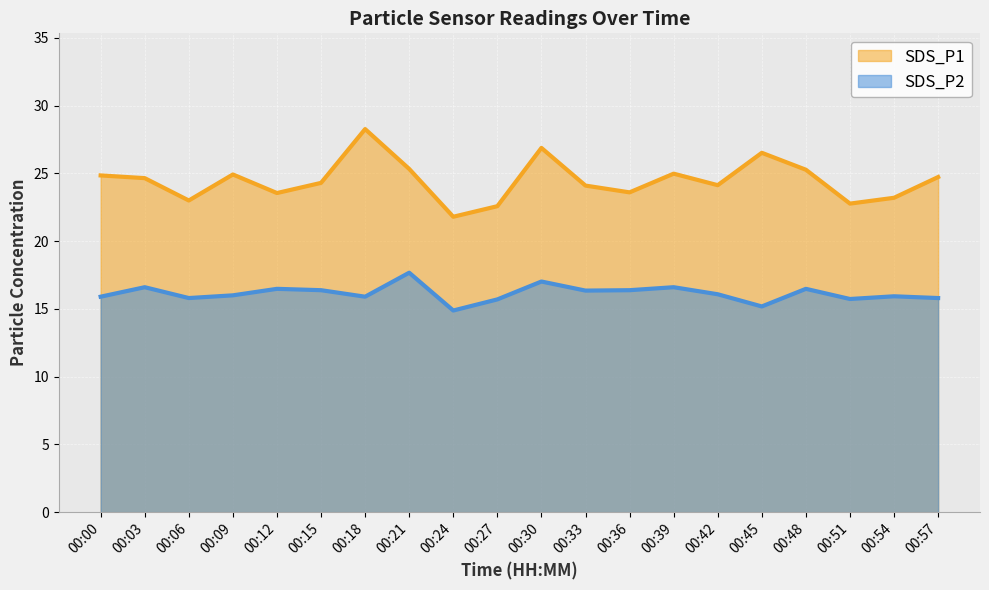

What is the value of the SDS_P1 point at the 6th from the left?

24.3